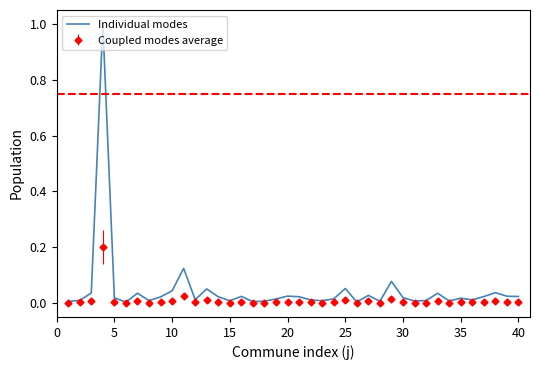

Rank the series by their maximum value, from lowest to highest.

Coupled modes average, Individual modes